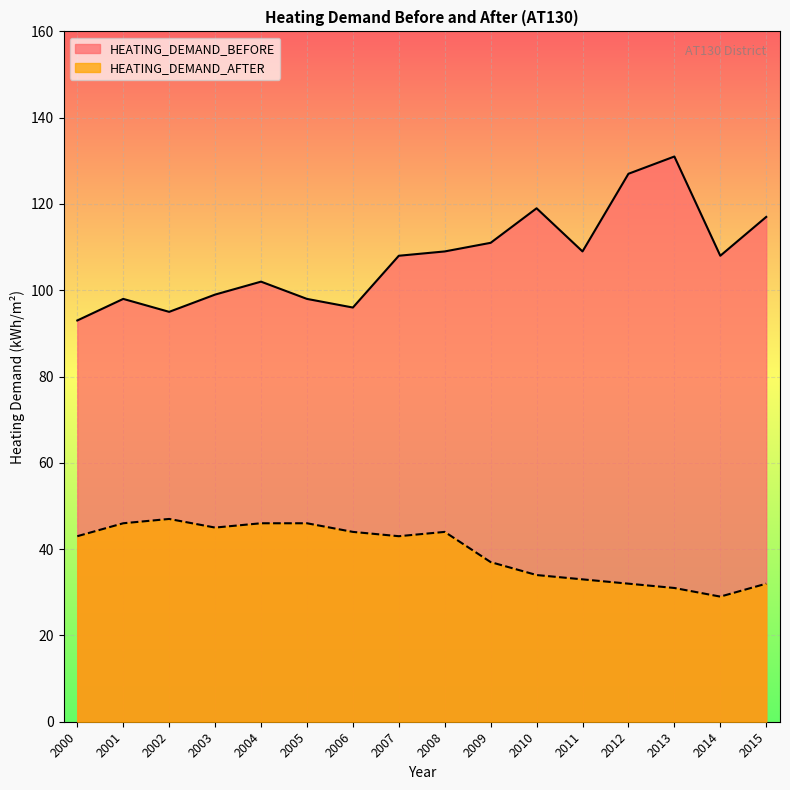

Which series has the largest total across all categories?

HEATING_DEMAND_BEFORE